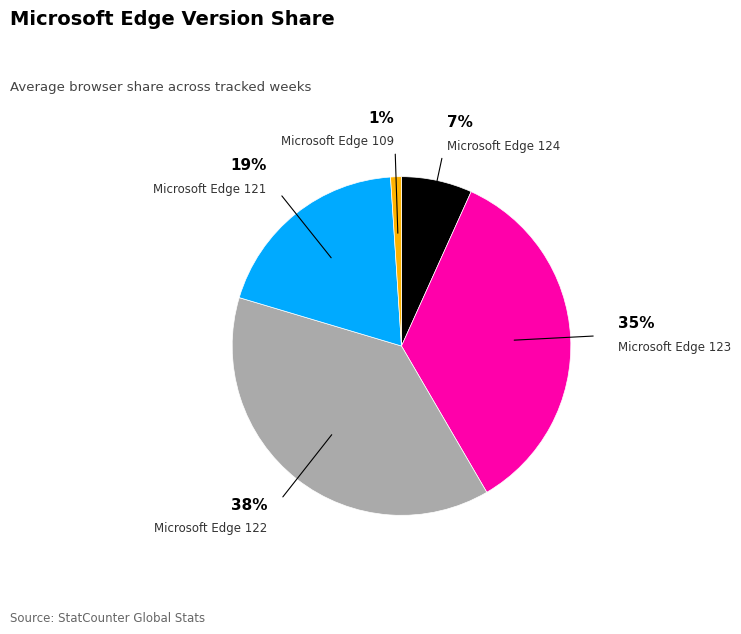

Is it true that Microsoft Edge 109 is 6% of the pie?

False